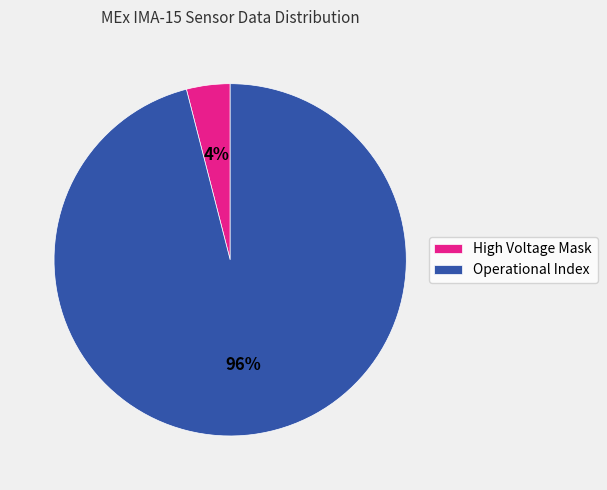

Is it true that High Voltage Mask is 4% of the pie?

True